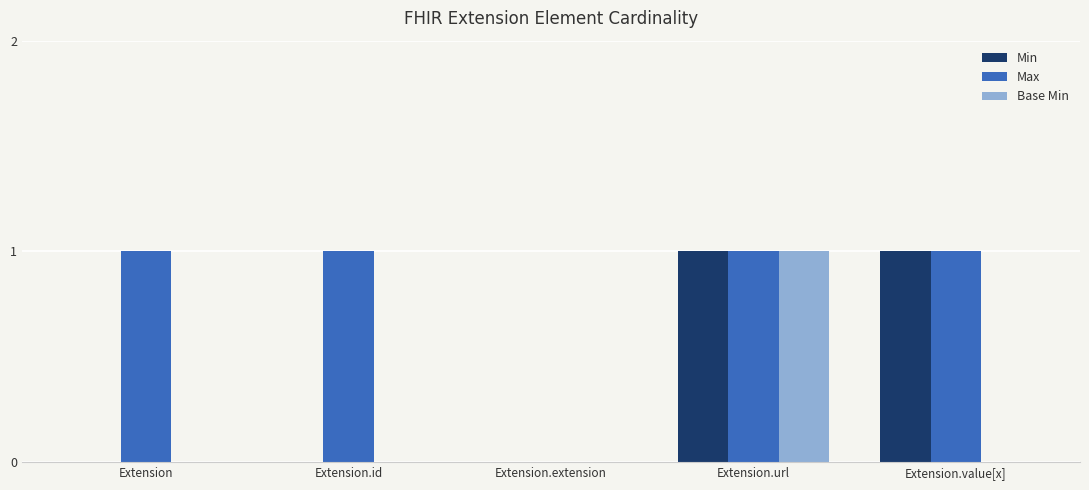

Reading left to right, extract all data points from this chart.

Min: Extension=0	Extension.id=0	Extension.extension=0	Extension.url=1	Extension.value[x]=1
Max: Extension=1	Extension.id=1	Extension.extension=0	Extension.url=1	Extension.value[x]=1
Base Min: Extension=0	Extension.id=0	Extension.extension=0	Extension.url=1	Extension.value[x]=0